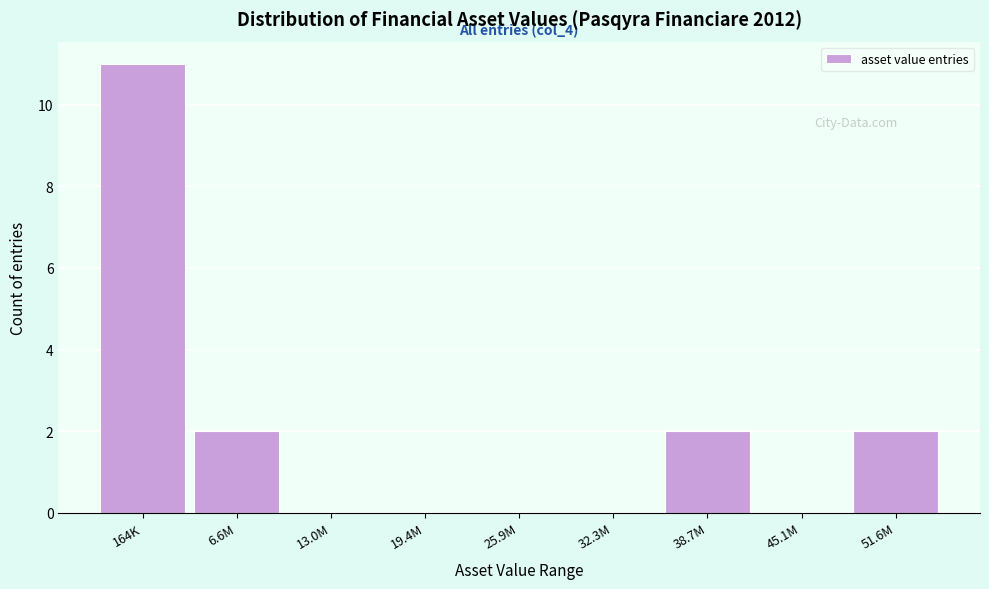

Reading left to right, extract all data points from this chart.

164K=11	6.6M=2	13.0M=0	19.4M=0	25.9M=0	32.3M=0	38.7M=2	45.1M=0	51.6M=2